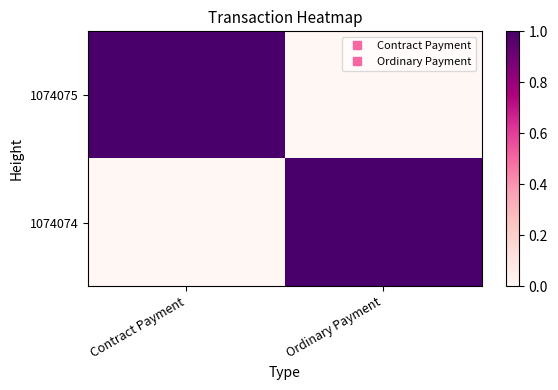

Reading left to right, list all the values displayed in this chart.

1074075: Contract Payment=1	Ordinary Payment=0
1074074: Contract Payment=0	Ordinary Payment=1